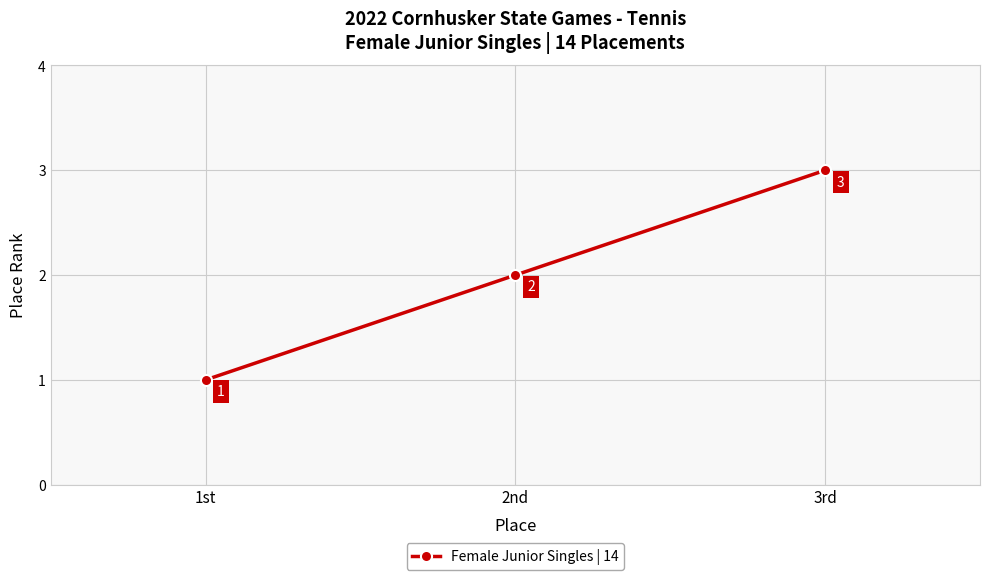

Rank the categories by value from lowest to highest.

1st, 2nd, 3rd